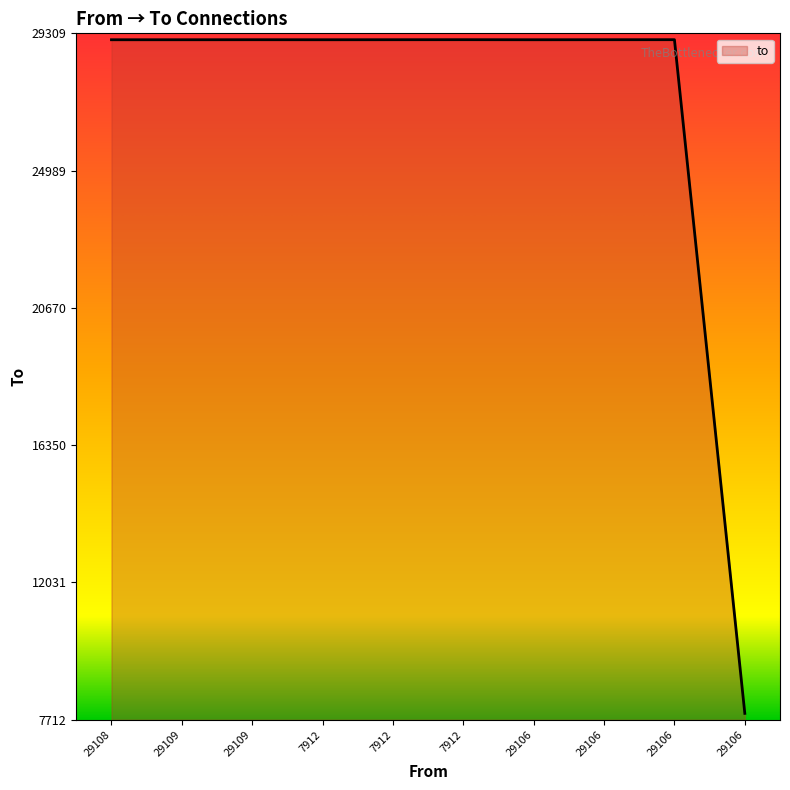

Rank the categories by value from lowest to highest.

29106, 29108, 29109, 7912, 29106, 29109, 7912, 29106, 7912, 29106